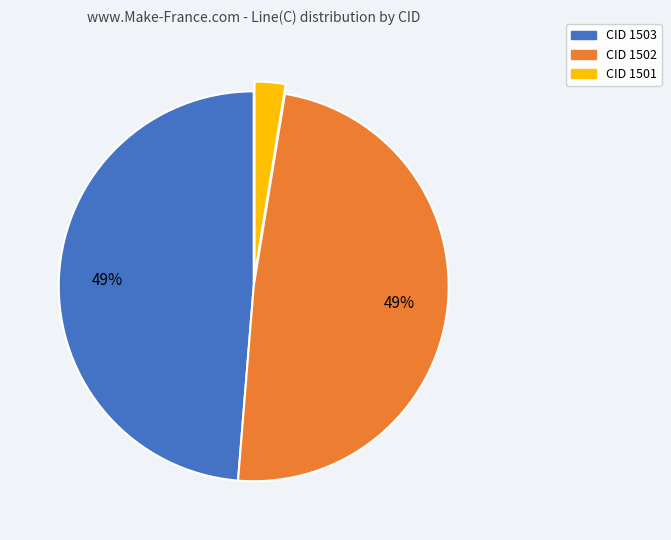

The CID 1503 slice represents 49% of the pie. True or false?

True